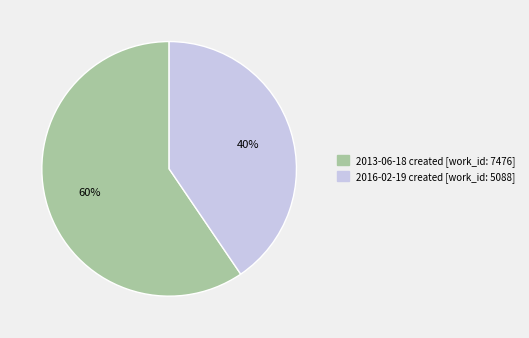

To the nearest percent, what is the average slice percentage?

50%